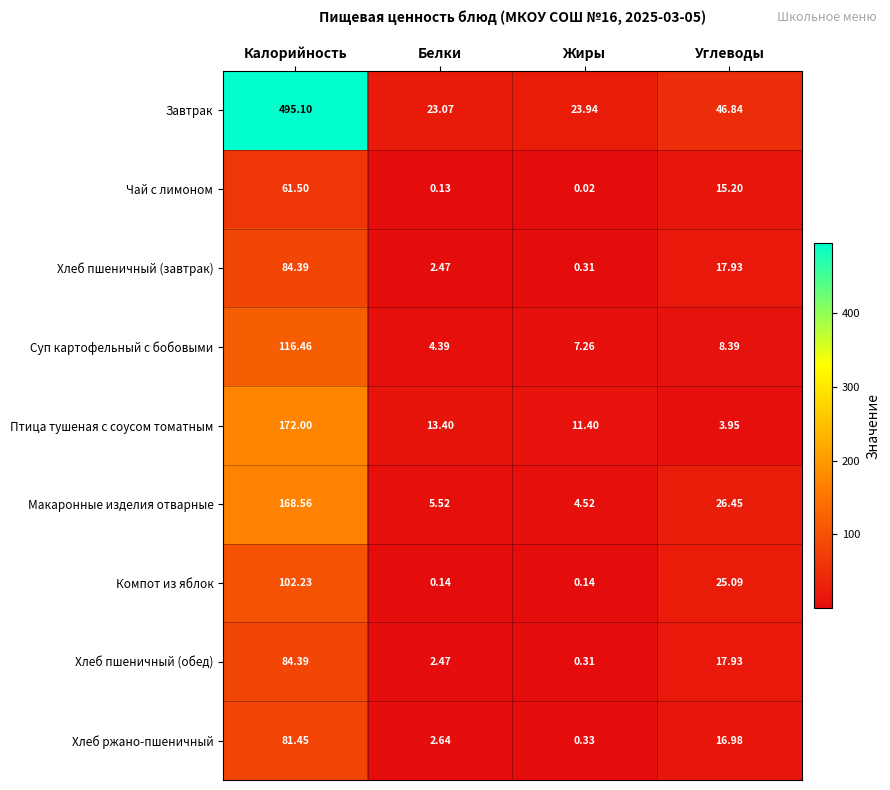

List the labels in order of Хлеб пшеничный (завтрак) value, smallest first.

Жиры, Белки, Углеводы, Калорийность